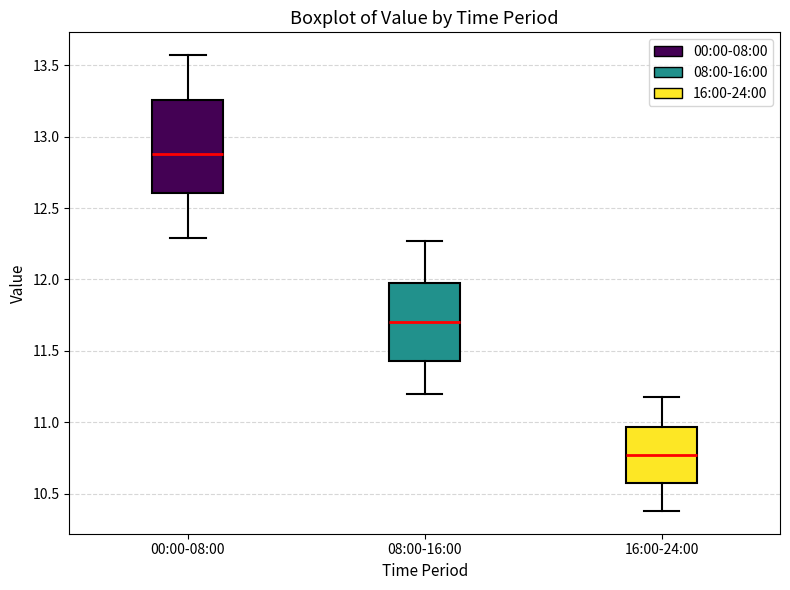

Reading left to right, transcribe this box plot: for each box, give where its median line is, the range the box spans, and where its two whiskers end, as read against the y-axis. The values are not printed on the chart, so give them approximately, as read against the axis.

00:00-08:00: median 12.90, box 12.60 to 13.25, whiskers 12.30 to 13.55
08:00-16:00: median 11.70, box 11.45 to 12.00, whiskers 11.20 to 12.25
16:00-24:00: median 10.75, box 10.60 to 10.95, whiskers 10.40 to 11.20